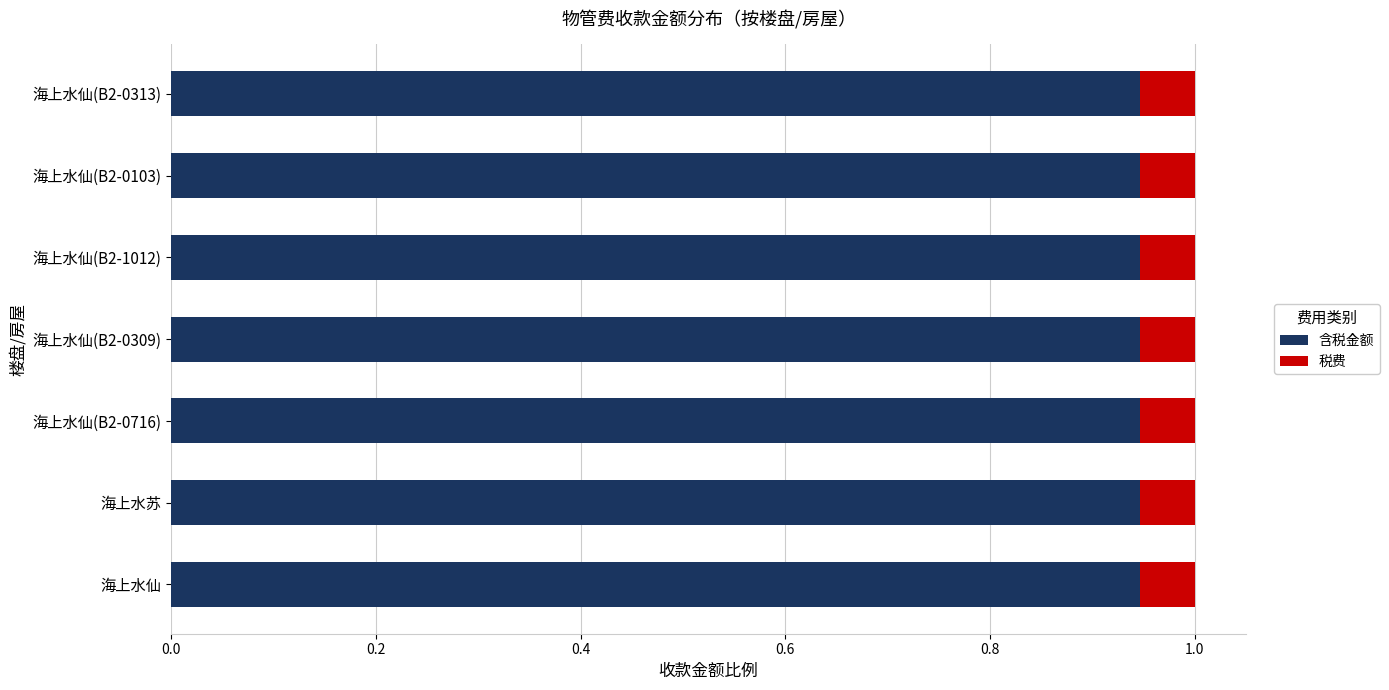

What is the sum of the 含税金额 values at 海上水仙(B2-0103) and 海上水仙(B2-0313)?

1.9